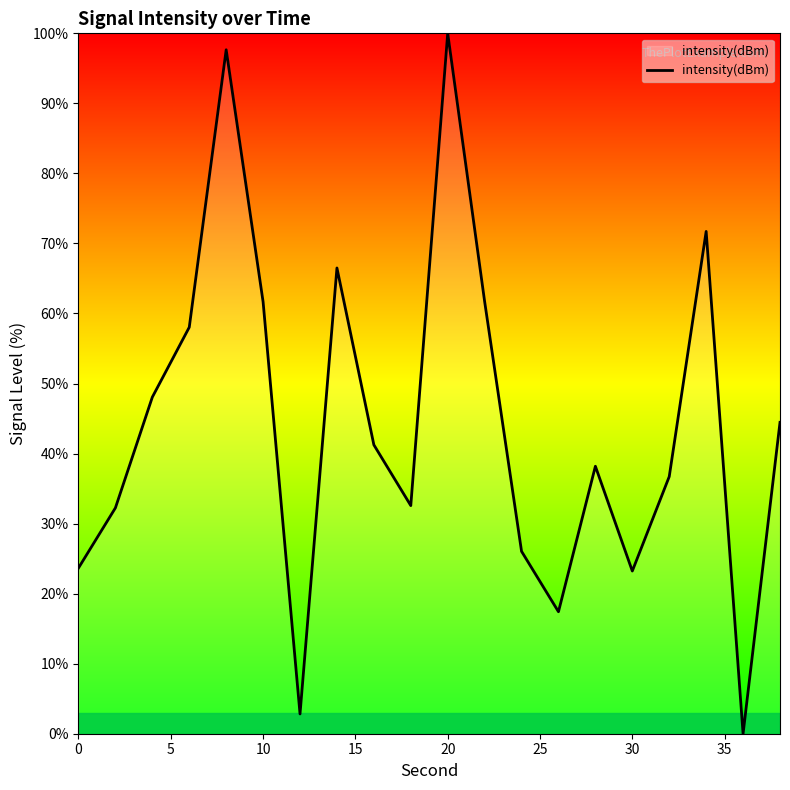

How many lines are shown in the chart?

1